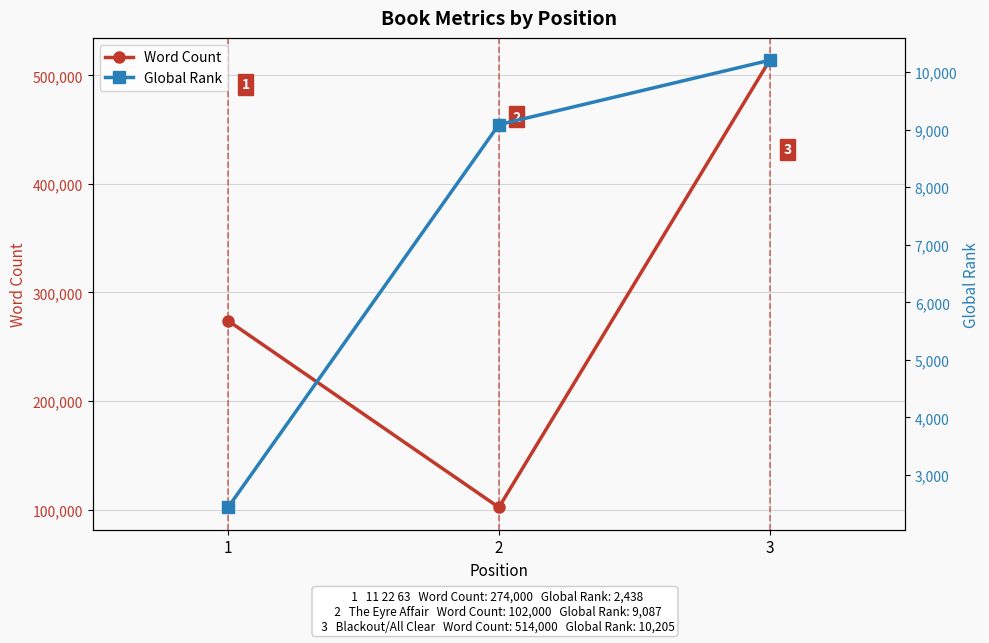

What is the difference between the maximum and second lowest values in the Word Count series?

240000